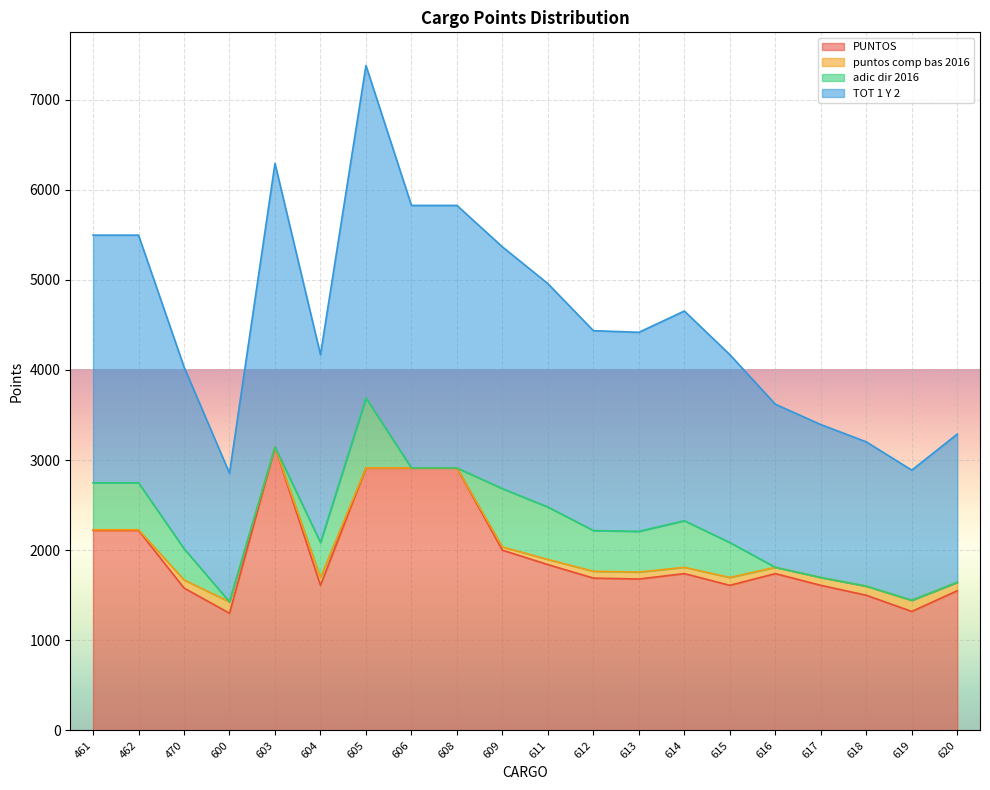

Which category has the highest value in the PUNTOS series?

603